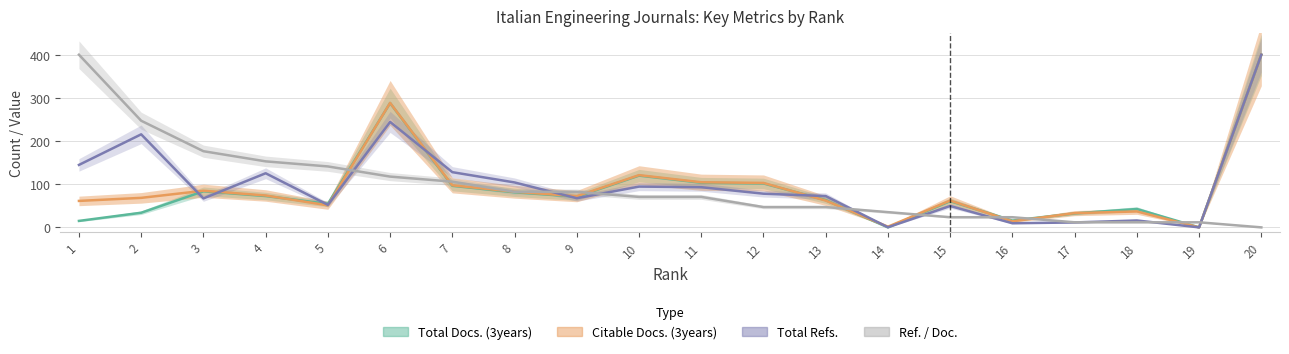

Between 3 and 13, which series saw the biggest shift?

Ref. / Doc.